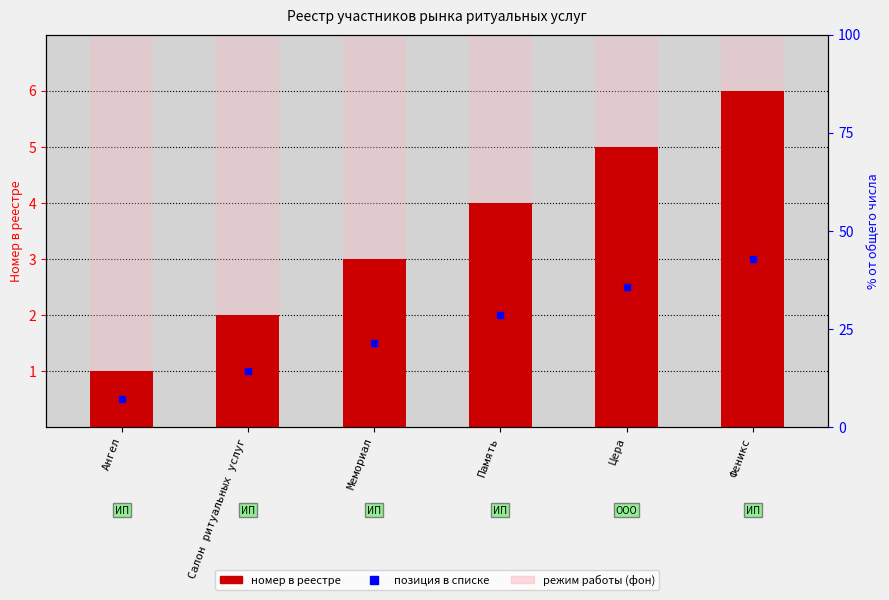

Reading right to left, list all the values displayed in this chart.

6	5	4	3	2	1